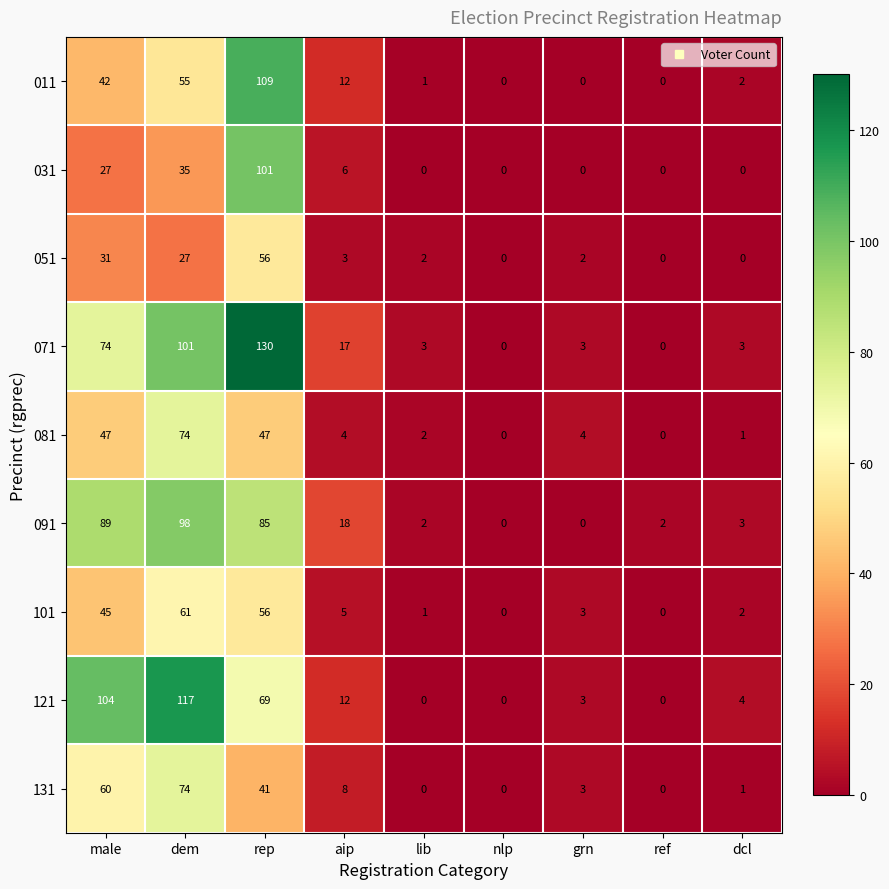

What is the greatest value displayed?

130